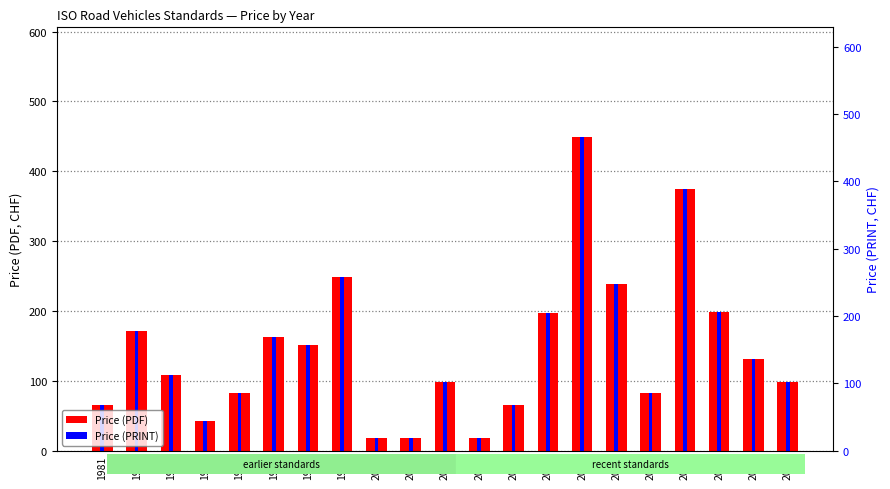

What are all the series names shown in the legend?

Price (PDF), Price (PRINT)